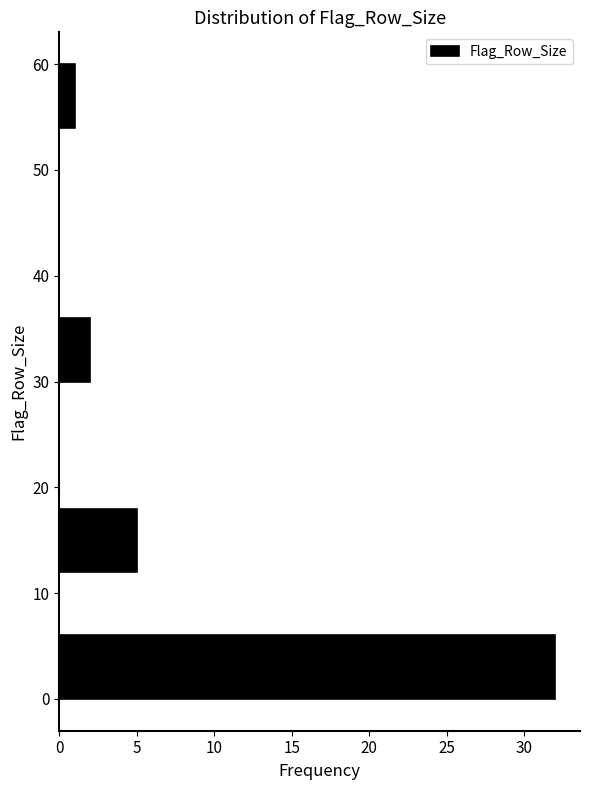

Reading bottom to top, list every bar in this chart as the range it spans on the y-axis followed by its length. The values are not printed on the chart, so give them approximately, as read against the axis.

0 to 6: 32
6 to 12: 0
12 to 18: 5
18 to 24: 0
24 to 30: 0
30 to 36: 2
36 to 42: 0
42 to 48: 0
48 to 54: 0
54 to 60: 1